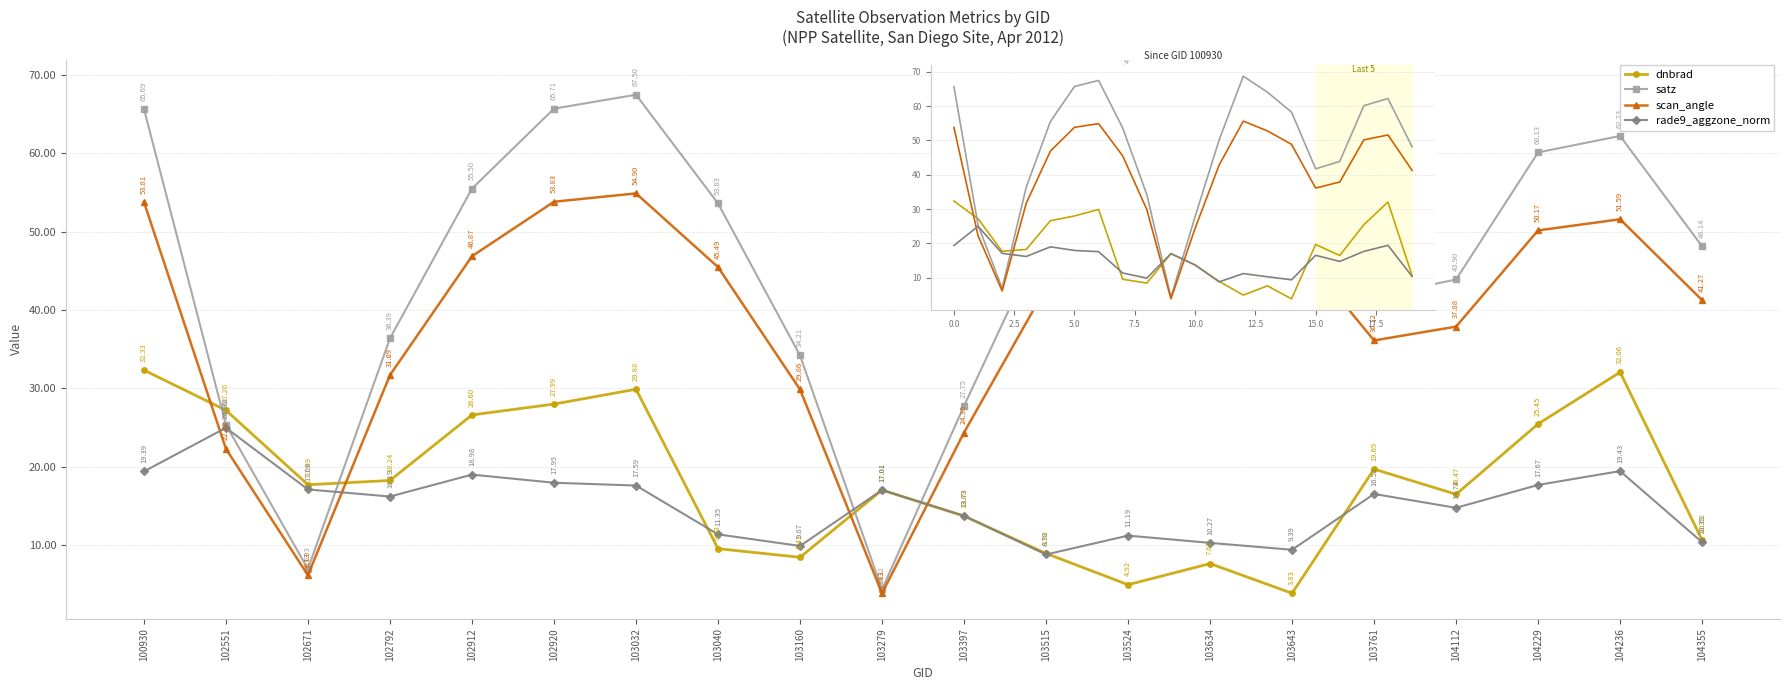

Rank the series at 103524 from highest to lowest value.

satz, scan_angle, rade9_aggzone_norm, dnbrad